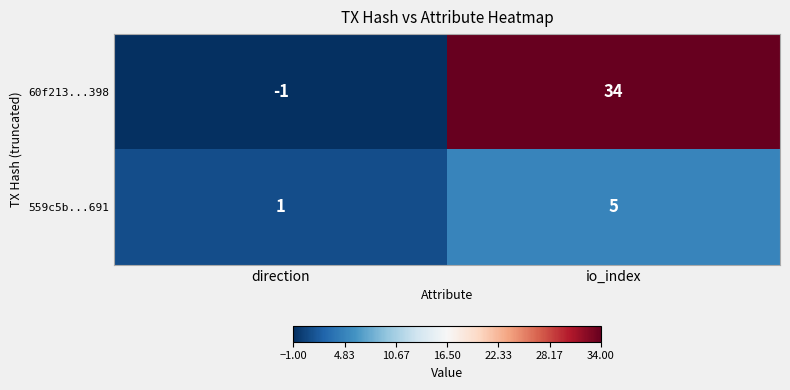

Which series changed the most between direction and io_index?

60f213...398